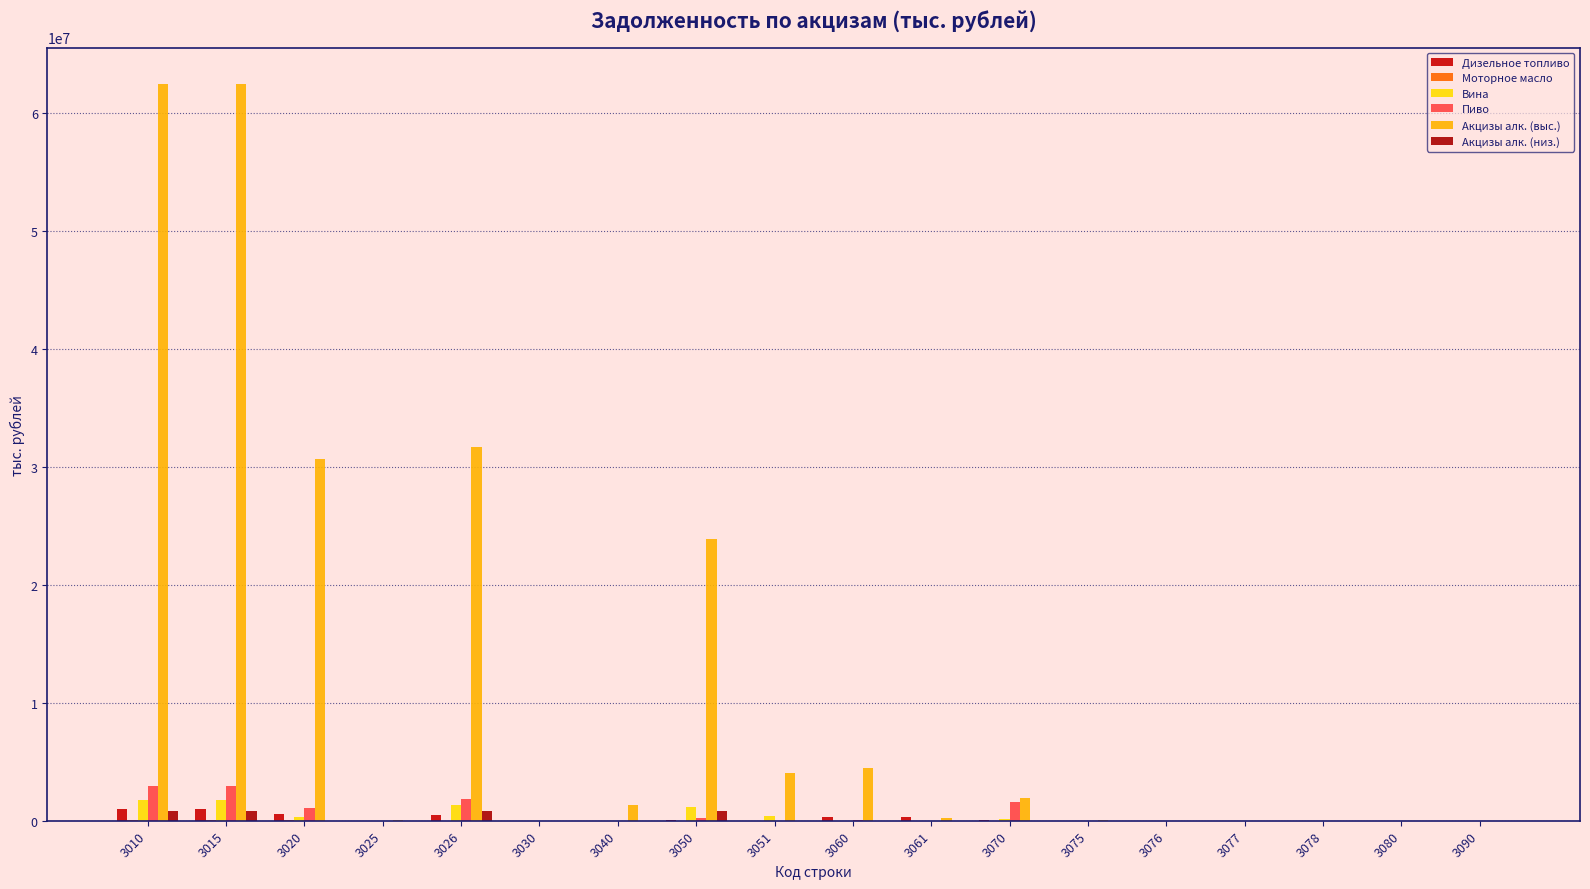

Reading right to left, list all the values displayed in this chart.

Дизельное топливо: 0	0	0	4	0	4	84454	321363	321753	0	71573	0	0	477780	10586	532678	1010458	1010462
Моторное масло: 0	0	0	0	0	0	0	0	233	0	270	0	0	503	57	30077	30580	30580
Вина: 0	711	0	0	1087	1798	177578	0	4890	413412	1178465	0	40	1360973	900	354511	1715484	1716195
Пиво: 284	0	0	0	2	286	1547060	1158	66292	518	218576	0	0	1831928	4164	1080623	2912551	2912835
Акцизы алк. (выс.): 3622	0	0	0	19504	23126	1944453	192244	4490777	4026522	23911115	1362439	0	31708784	37297	30687480	62396264	62399886
Акцизы алк. (низ.): 0	0	0	0	1042	1042	0	43	43	0	849328	0	0	849371	0	117	849488	849488